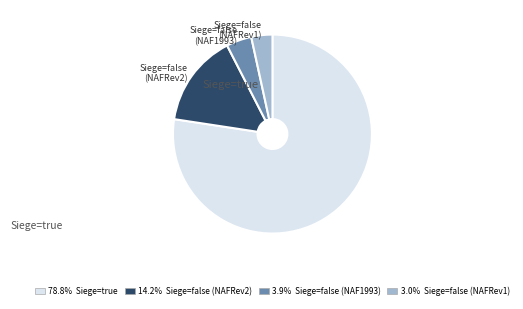

Which slice is the largest?

Siege=true